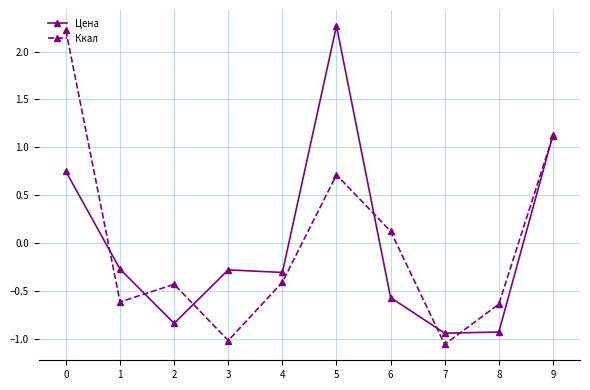

What is the difference between the maximum and minimum values in the Ккал series?

3.3